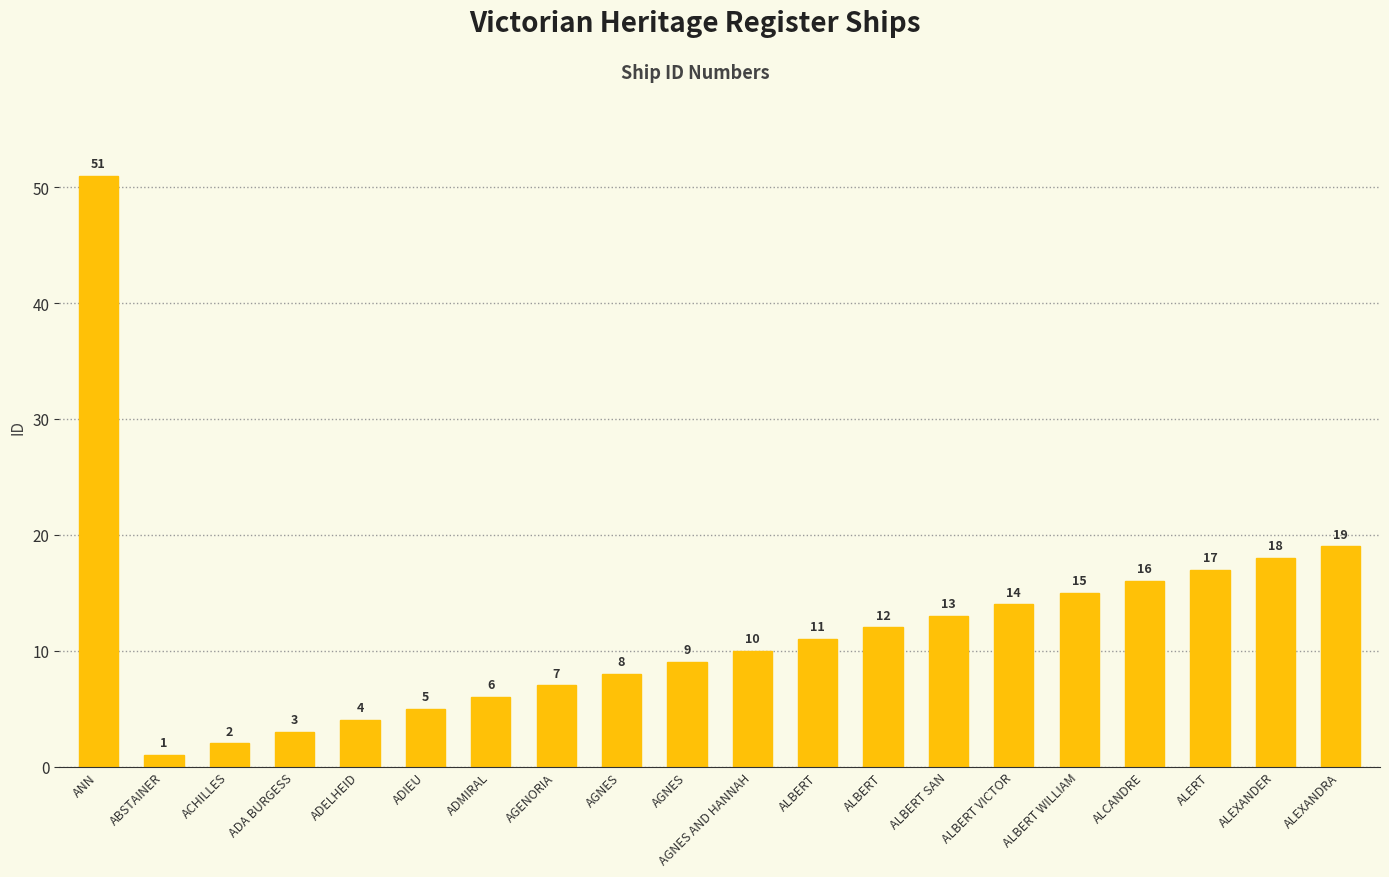

Which has a higher value, ADIEU or ABSTAINER?

ADIEU